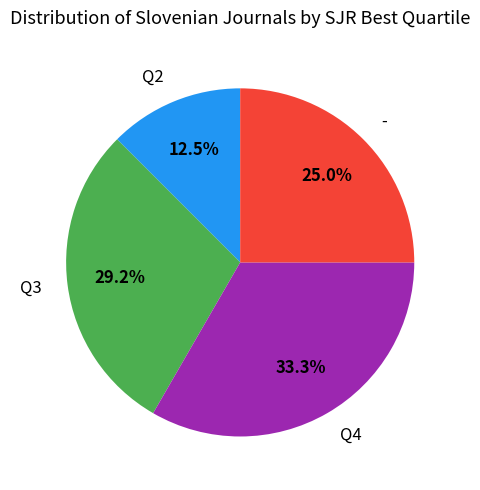

Is - the majority of the pie?

No